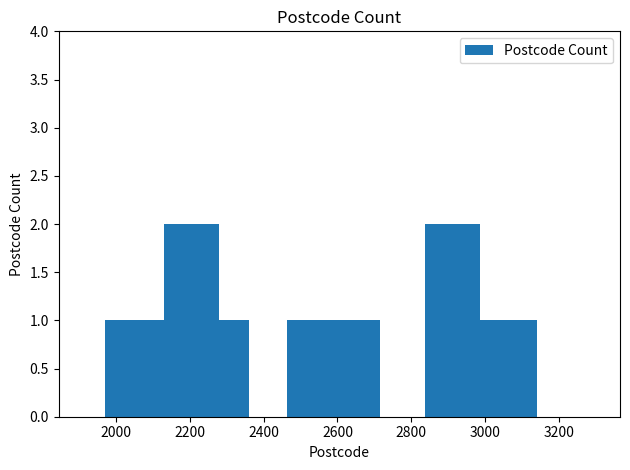

What is the minimum value shown in the chart?

1